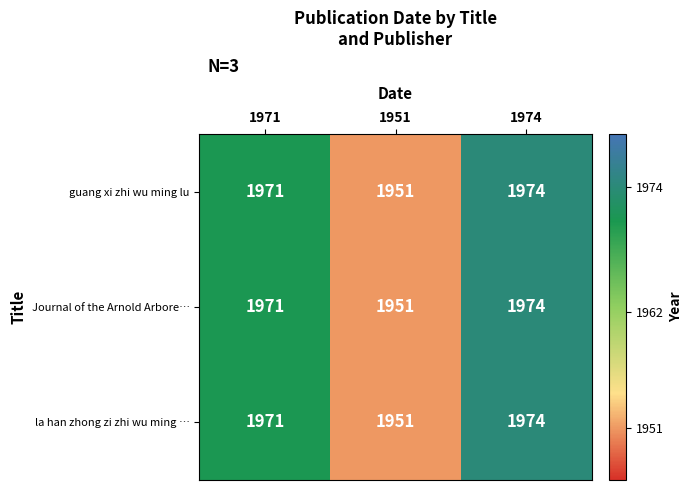

At which category does the chart reach its peak across all series?

1974